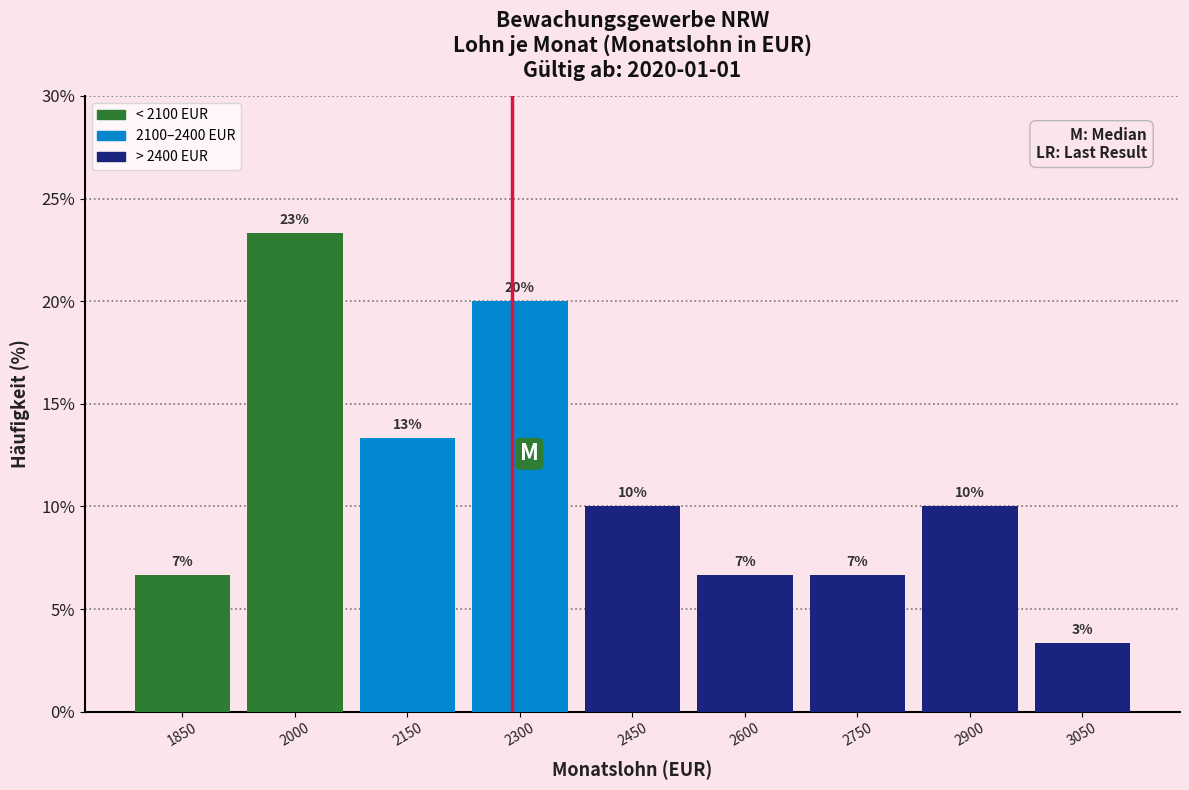

Does the chart contain any negative values?

No